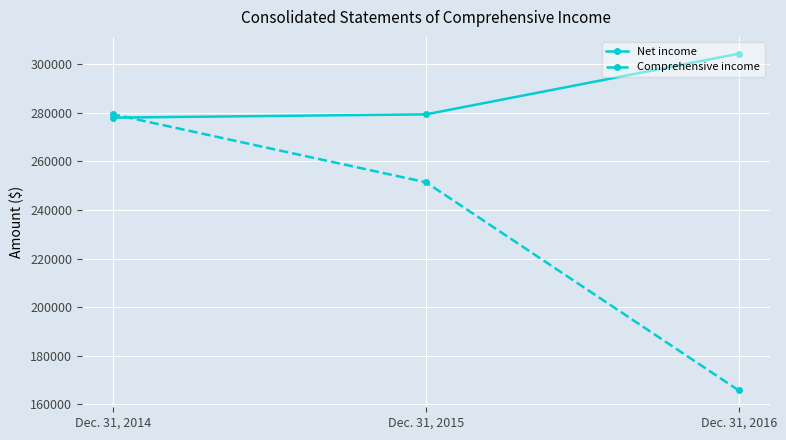

Reading left to right, transcribe all the data shown in this chart.

Net income: Dec. 31, 2014=277977	Dec. 31, 2015=279328	Dec. 31, 2016=304261
Comprehensive income: Dec. 31, 2014=279357	Dec. 31, 2015=251377	Dec. 31, 2016=165775